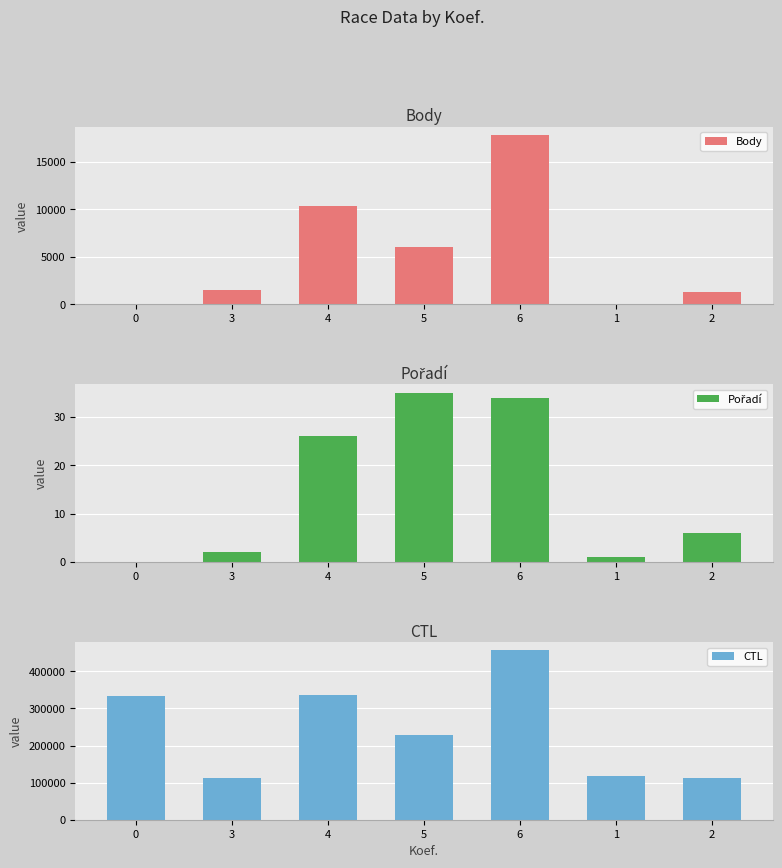

Where is Pořadí nearest to the value 17?

4